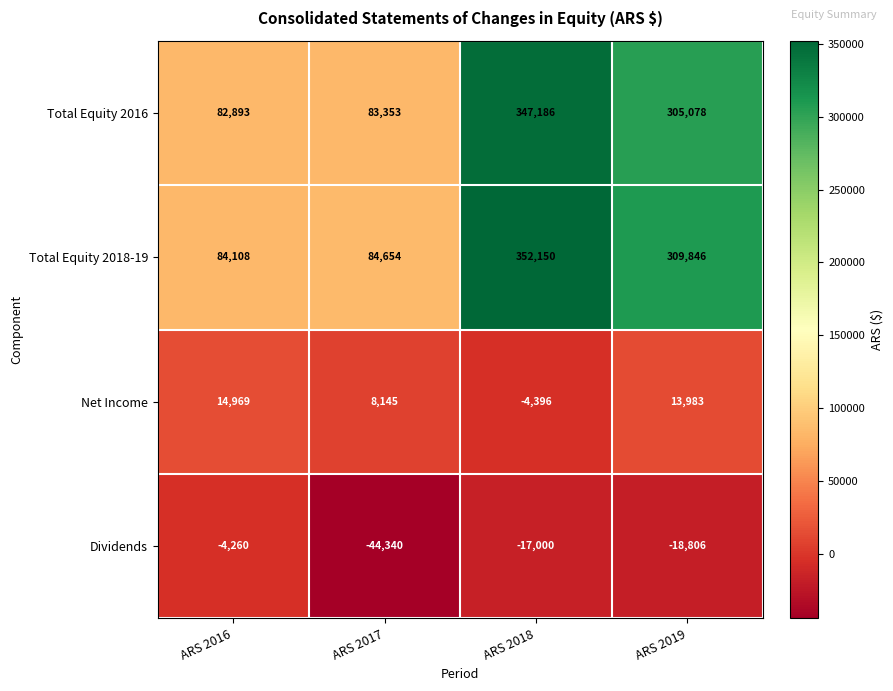

Count the number of categories in the chart.

4